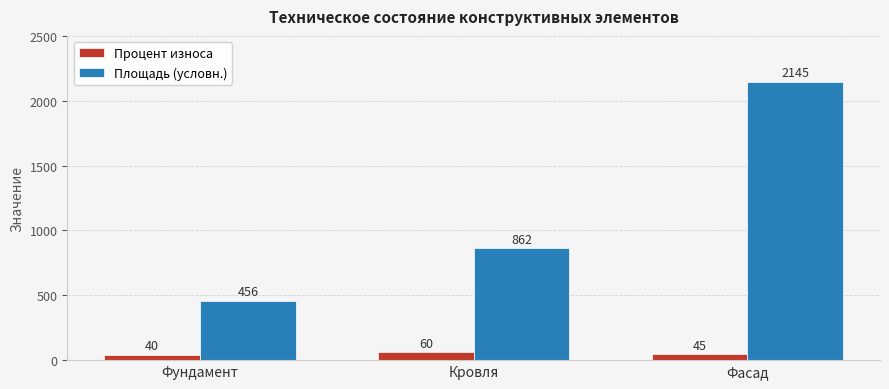

What is the total value across all series at Кровля?

922